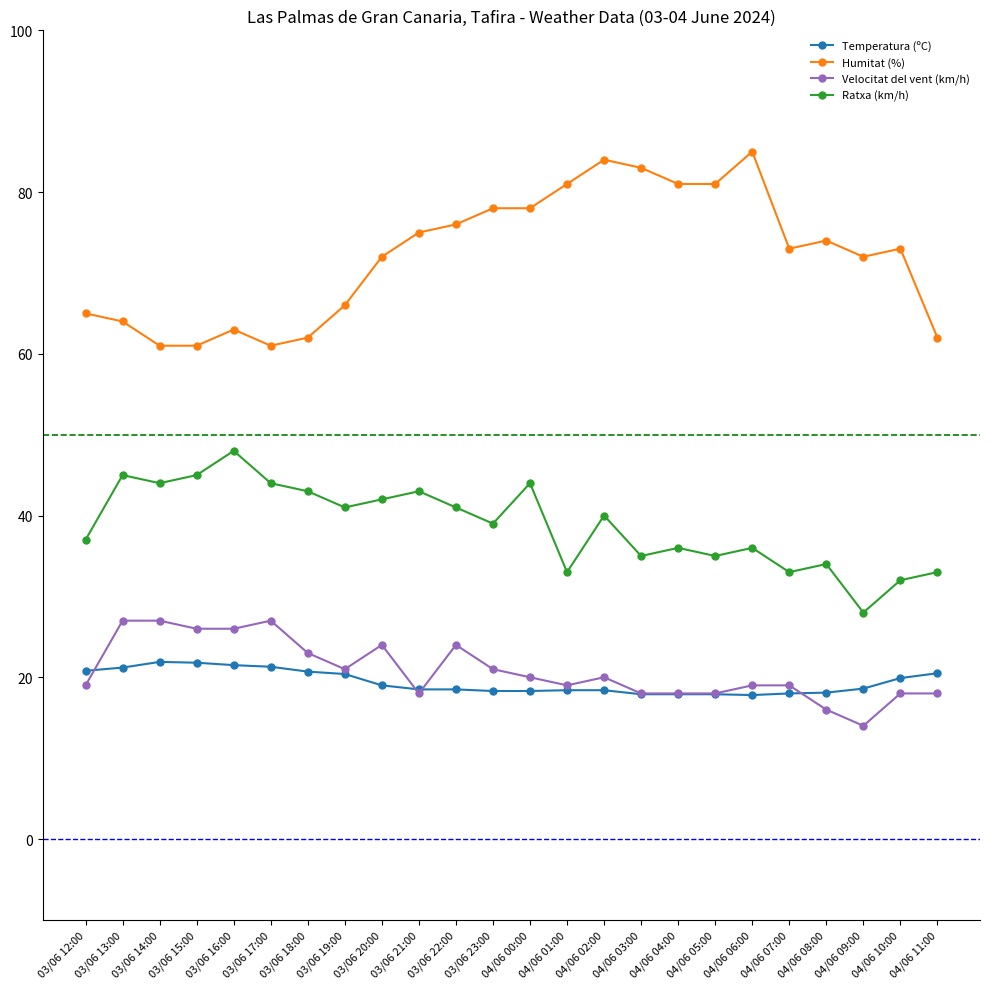

True or false: Ratxa (km/h) has a value of 66.3 at 03/06 15:00.

False